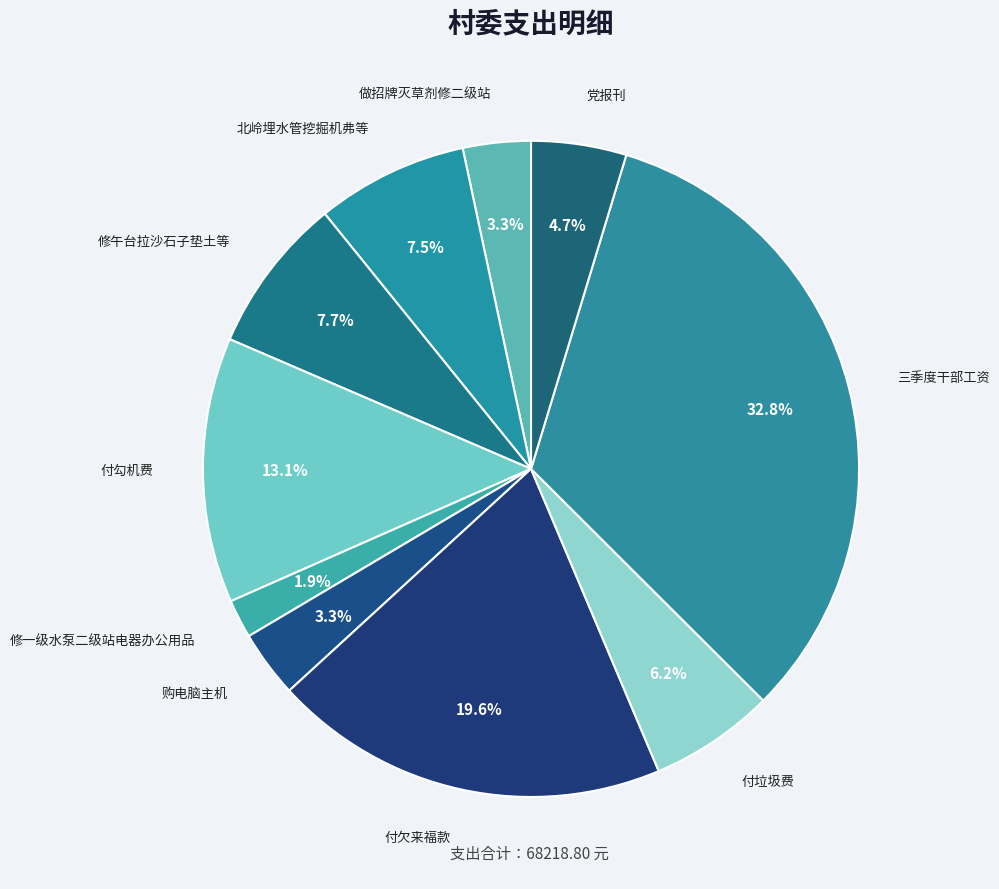

Which category has the biggest portion of the pie?

三季度干部工资